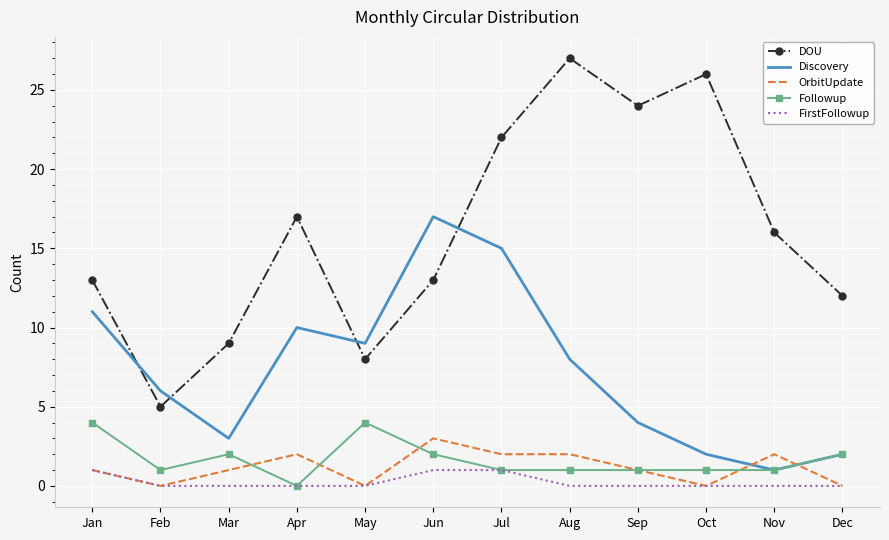

What is the highest value of the DOU series?

27